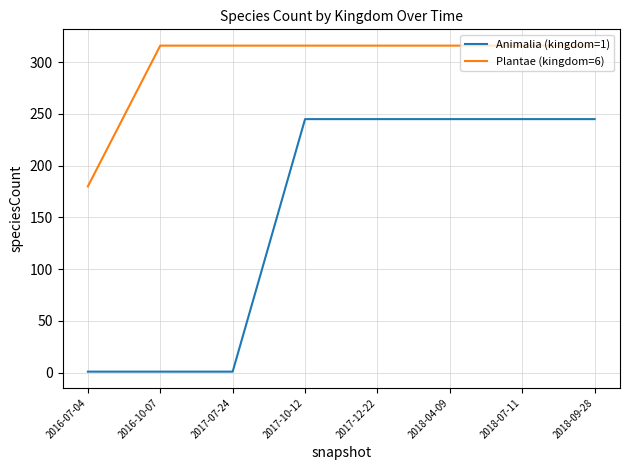

How many categories are shown in the chart?

8